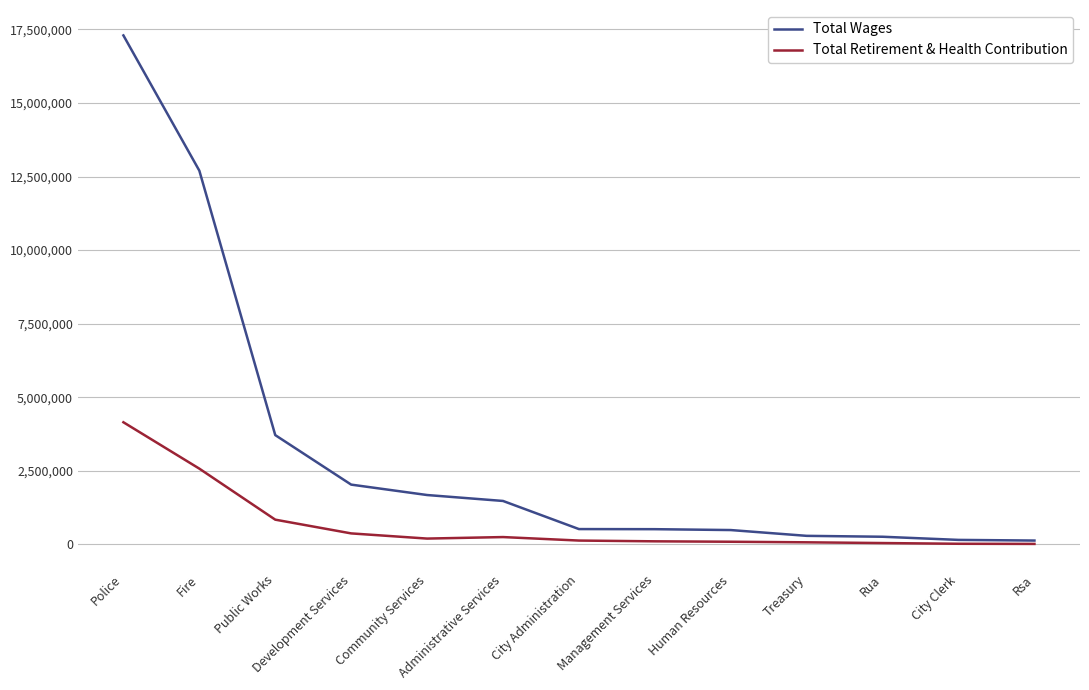

At which label is Total Wages closest to 8713281?

Fire